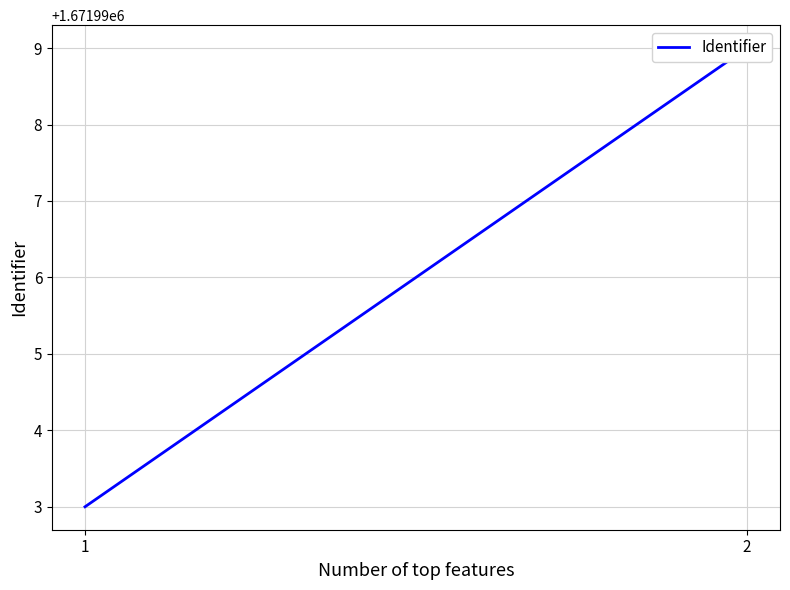

What is the ratio of the value at 2 to the value at 1?

1.0